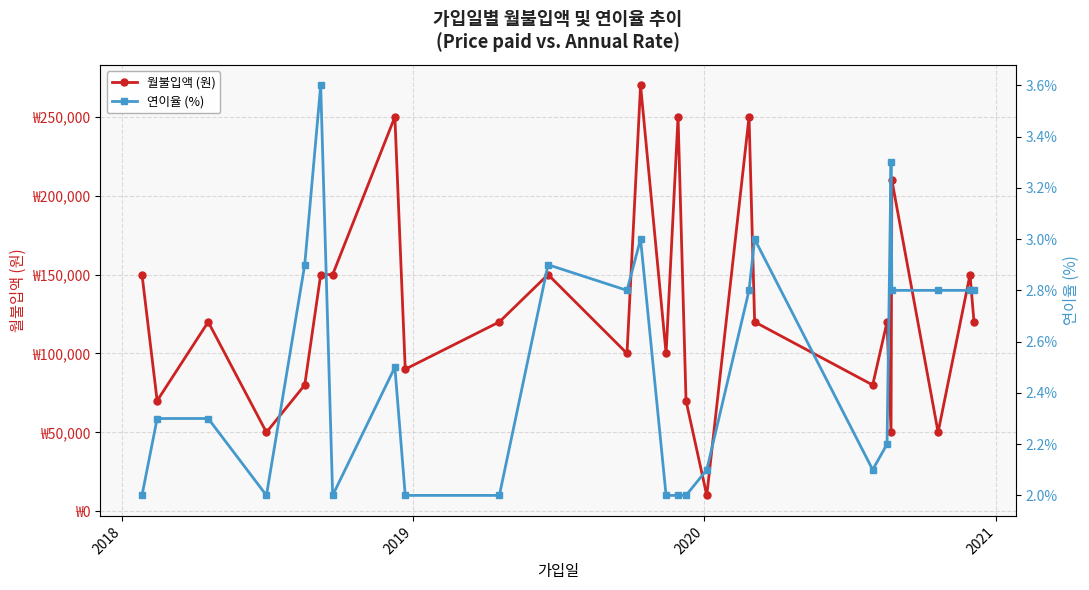

What is the difference between the maximum and minimum values in the 연이율 (%) series?

1.6